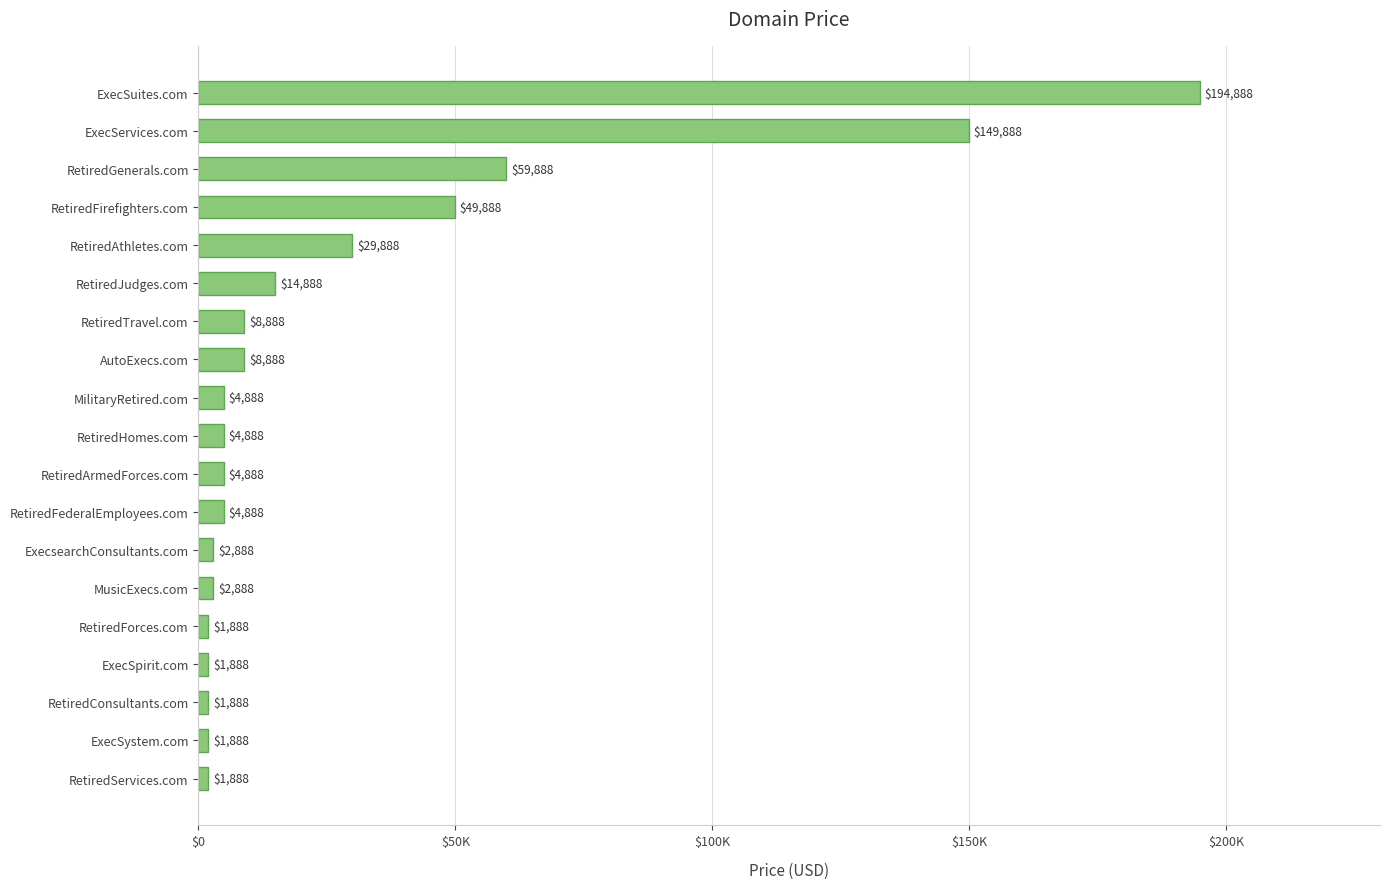

What is the difference between the maximum and second lowest values?

193000